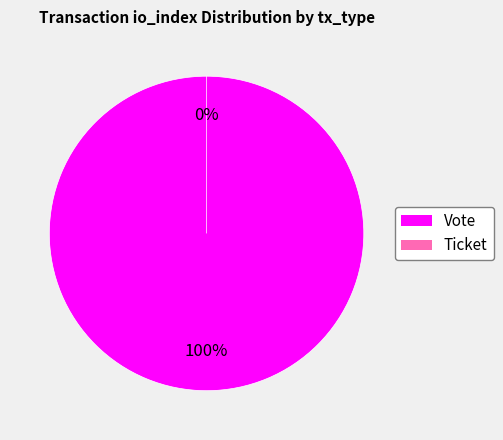

Is it true that Vote is 100% of the pie?

True